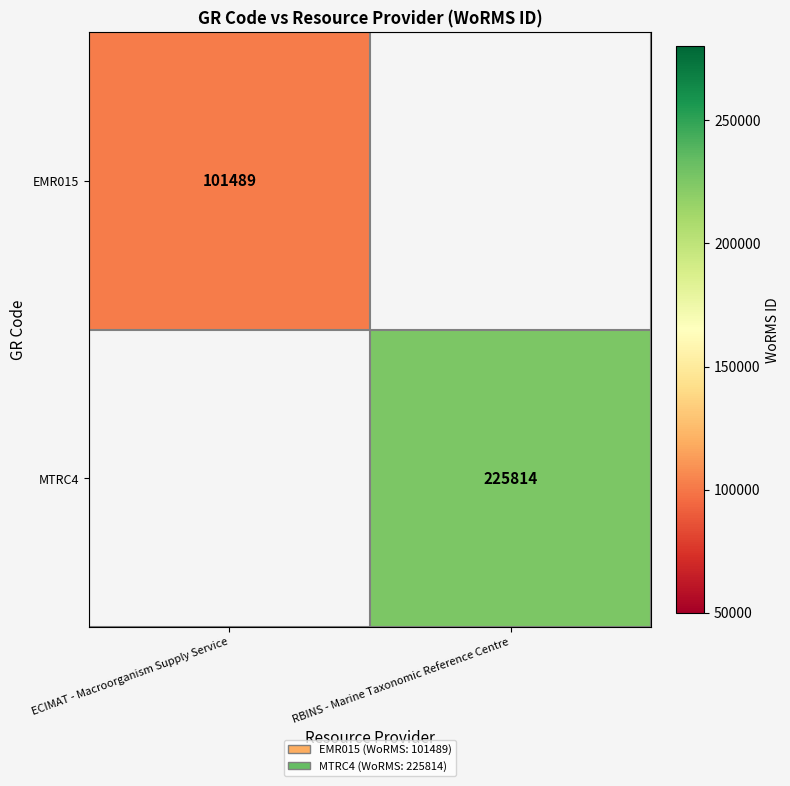

The value of EMR015 at ECIMAT - Macroorganism Supply Service is 101489. True or false?

True